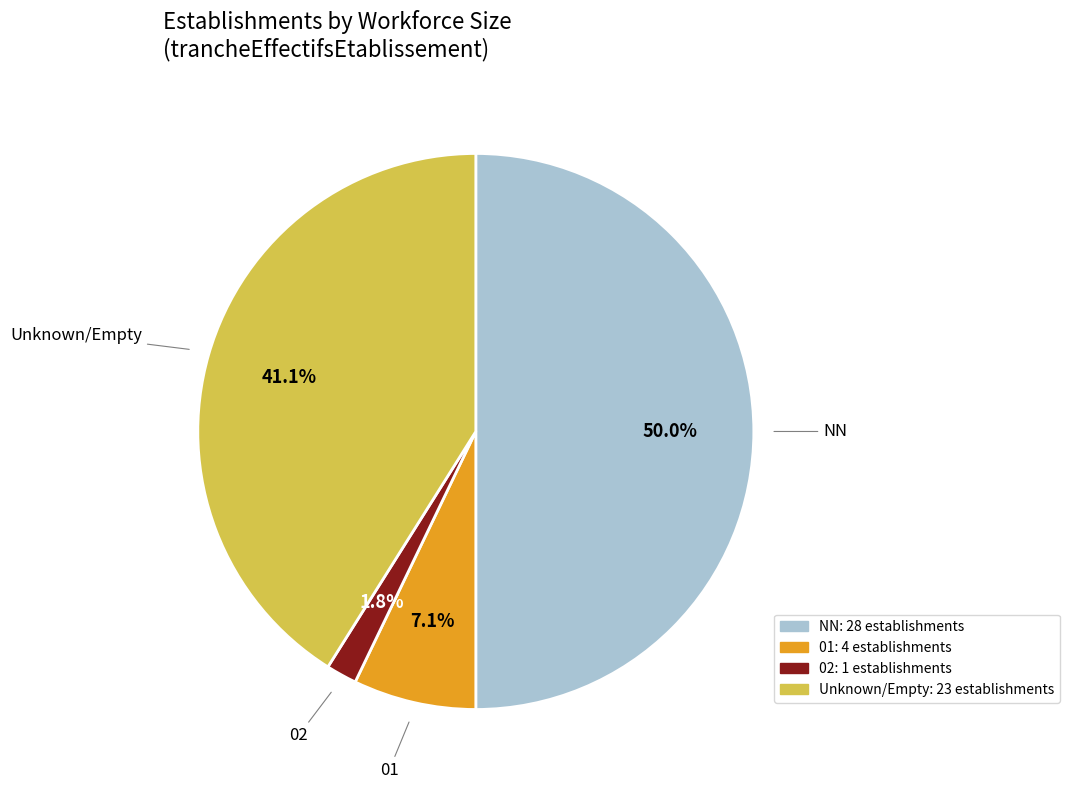

Count the number of slices in the pie.

4